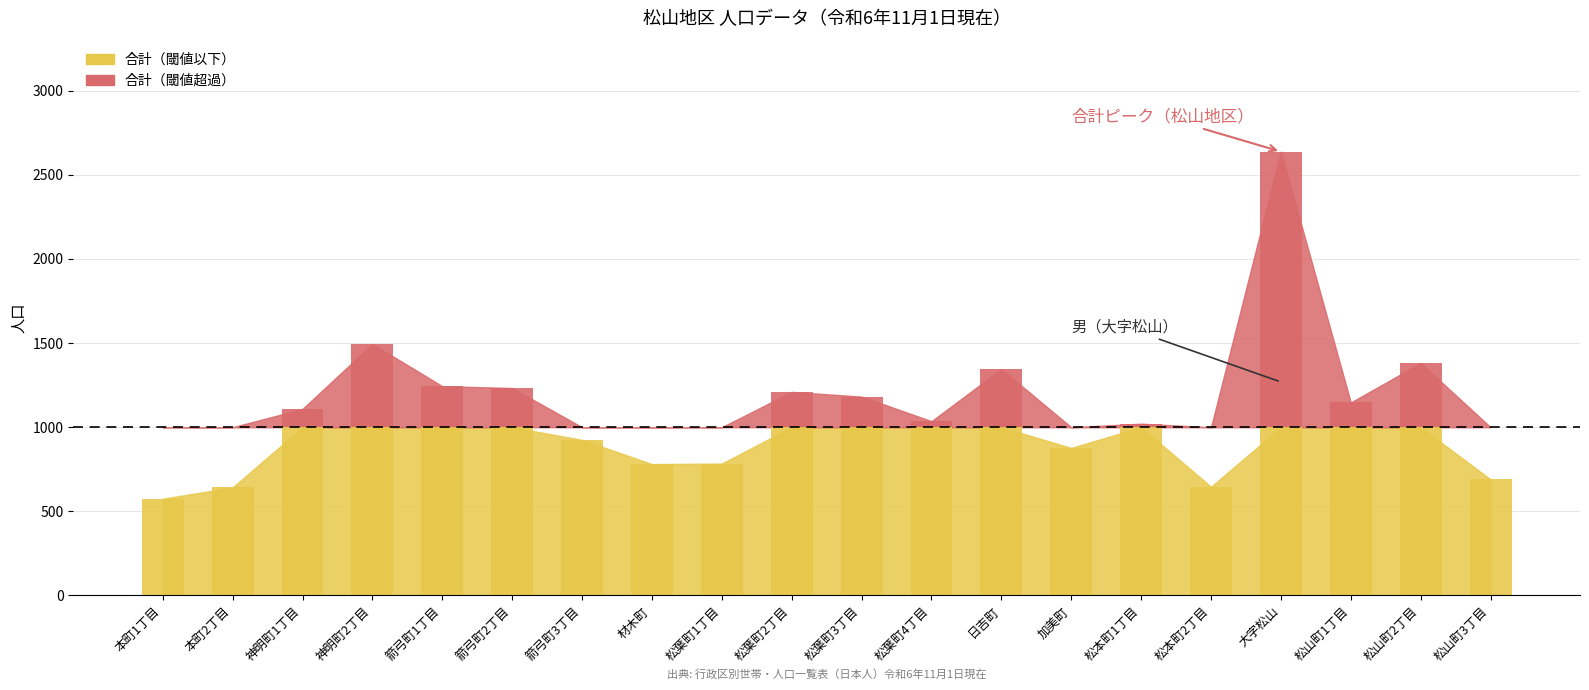

The 女 series shows 520 at 神明町2丁目. True or false?

False